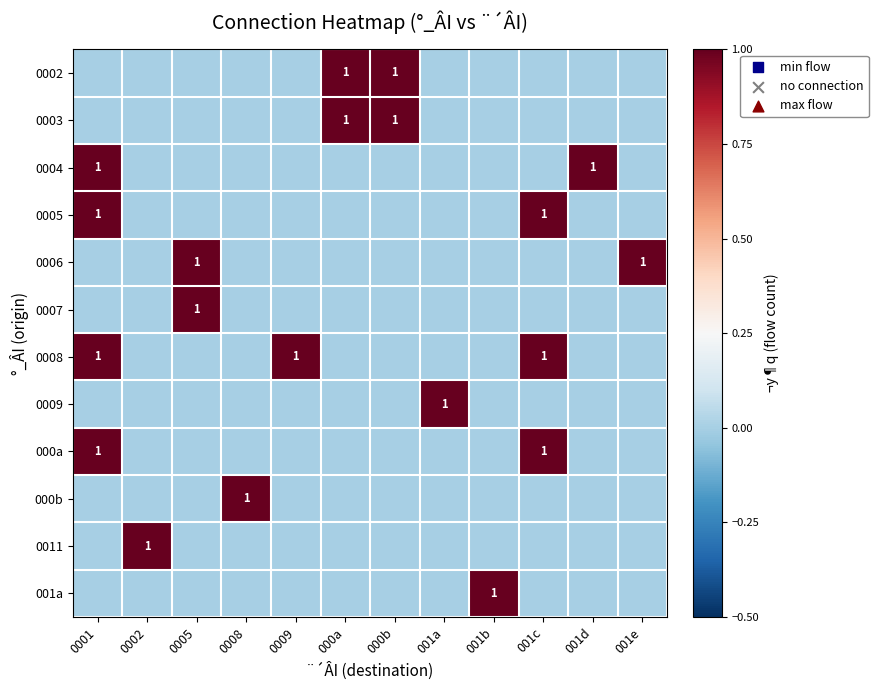

At which category is the sum across all series the highest?

0001